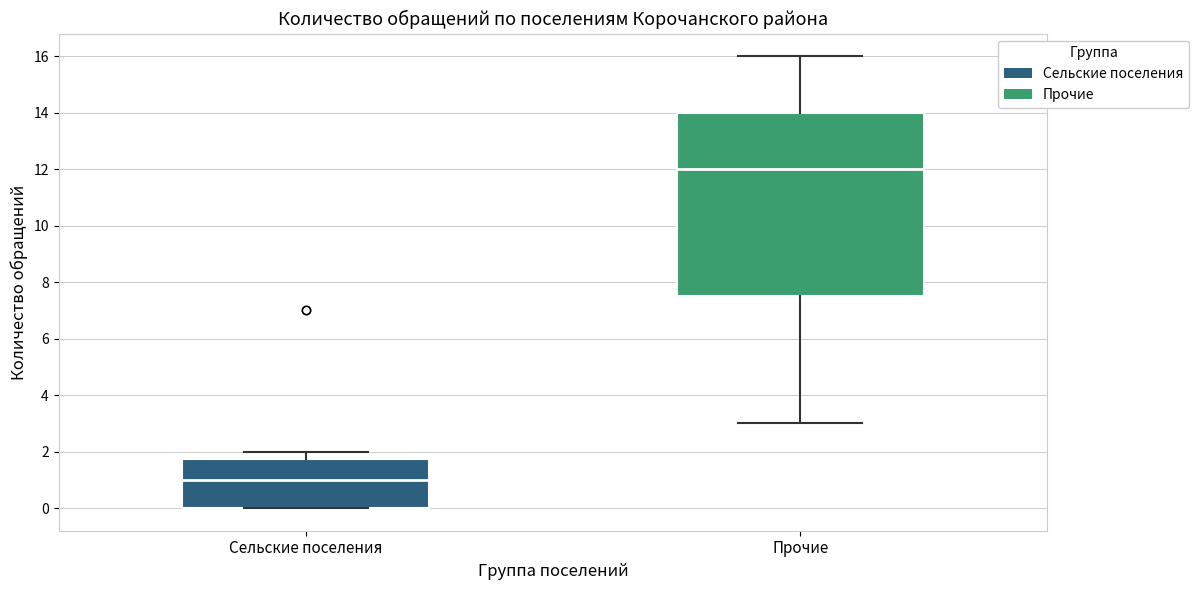

Which box is the tallest, from its lower edge to its upper edge?

Прочие